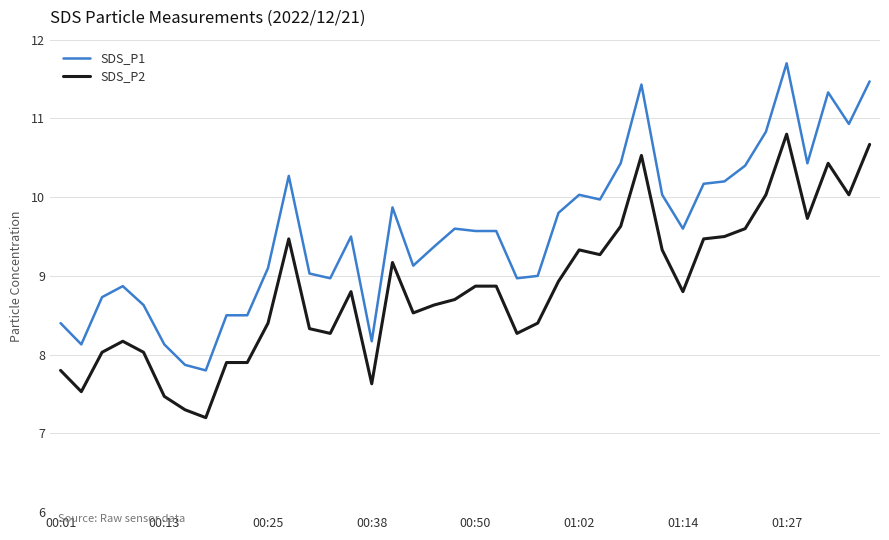

True or false: SDS_P2 and SDS_P1 cross at least once.

False